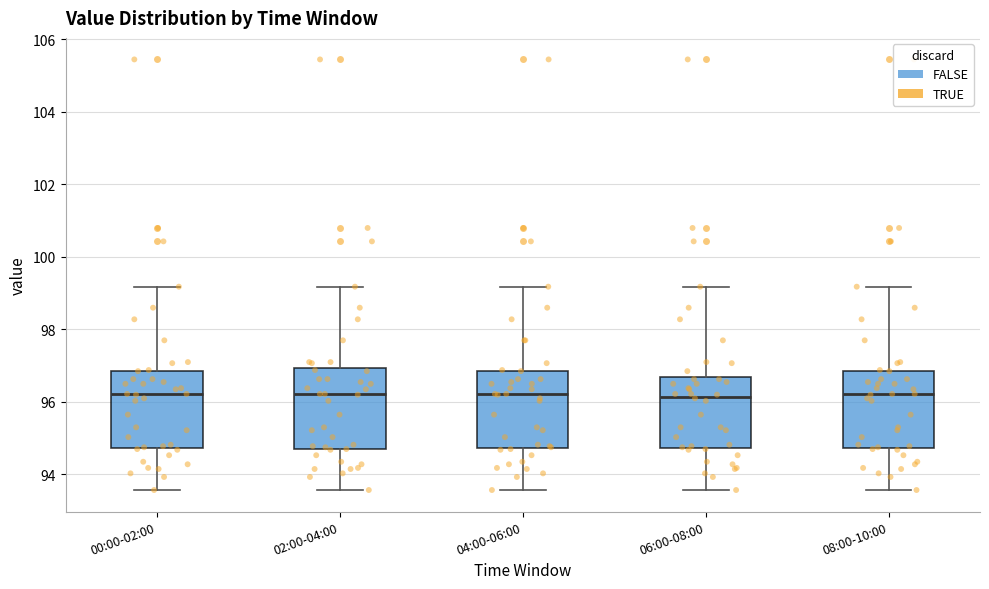

Reading left to right, read every box against the y-axis: the position of its median line, the range the box covers, and the ends of its whiskers. The values are not printed on the chart, so give them approximately, as read against the axis.

00:00-02:00: median 96.2, box 94.8 to 96.8, whiskers 93.6 to 99.2
02:00-04:00: median 96.2, box 94.6 to 97.0, whiskers 93.6 to 99.2
04:00-06:00: median 96.2, box 94.8 to 96.8, whiskers 93.6 to 99.2
06:00-08:00: median 96.2, box 94.8 to 96.6, whiskers 93.6 to 99.2
08:00-10:00: median 96.2, box 94.8 to 96.8, whiskers 93.6 to 99.2